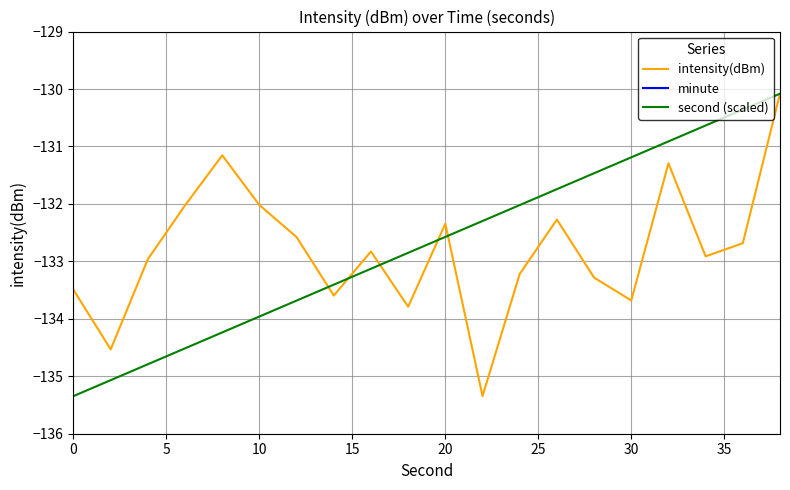

Rank the series by their maximum value, from highest to lowest.

minute, intensity(dBm), second (scaled)